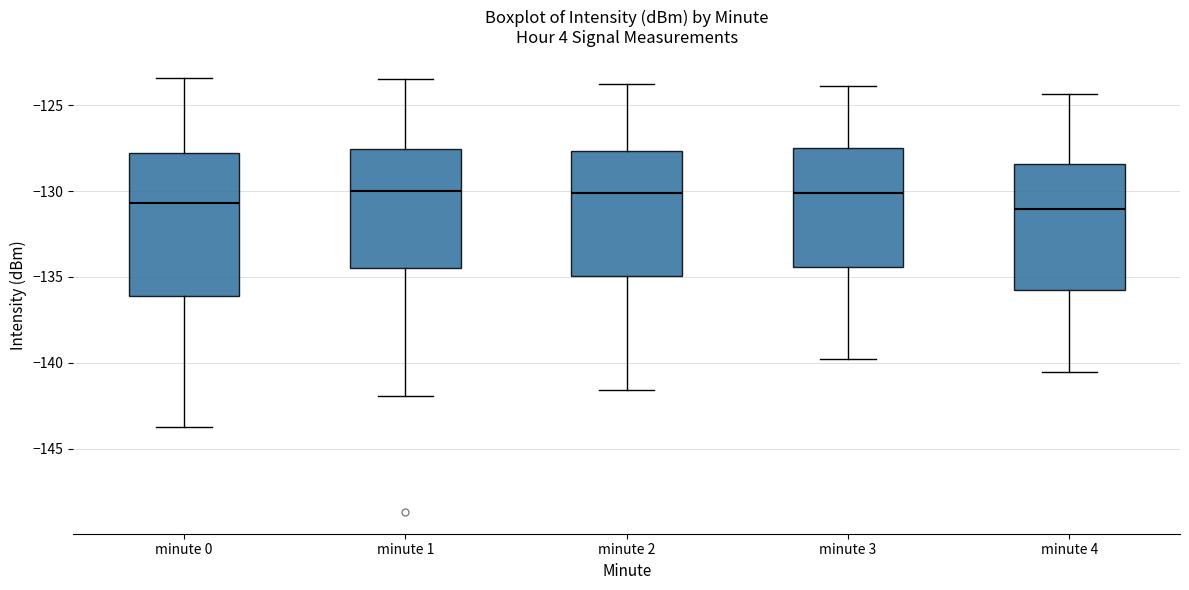

Comparing the boxes themselves (not the whiskers), which one is the tallest?

minute 0